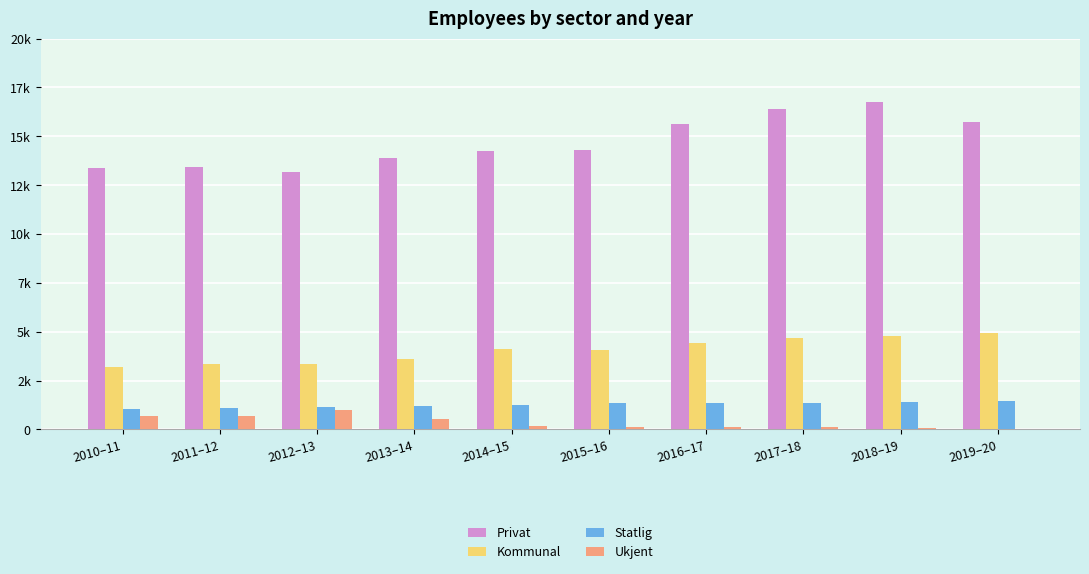

The value of Privat at 2012–13 is 8948. True or false?

False